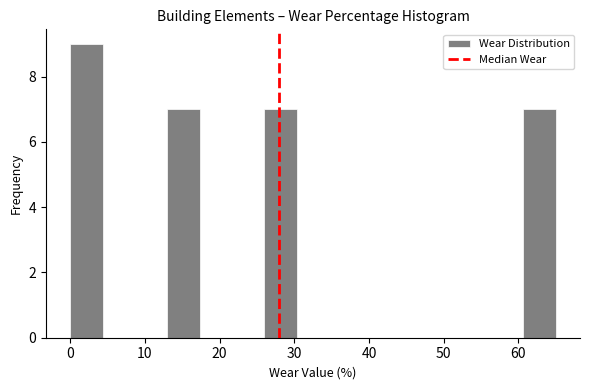

Which range on the x-axis has the tallest bar?

0 to 4